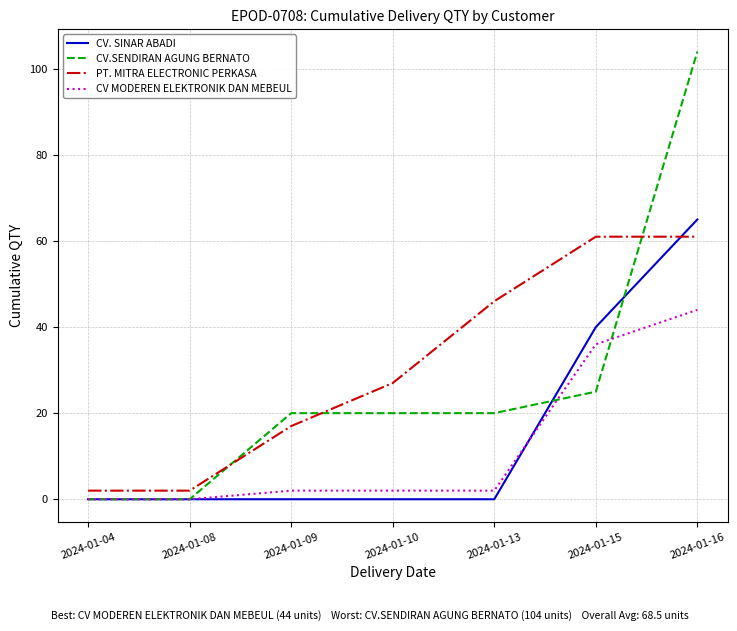

Is it true that CV. SINAR ABADI equals 94 at 2024-01-16?

False